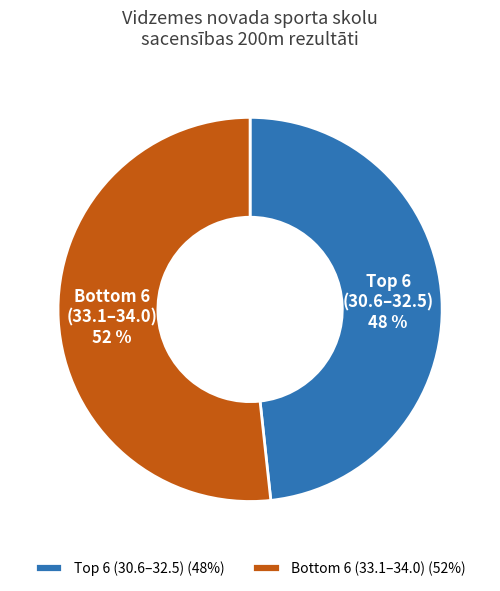

How many slices are in this pie chart?

2